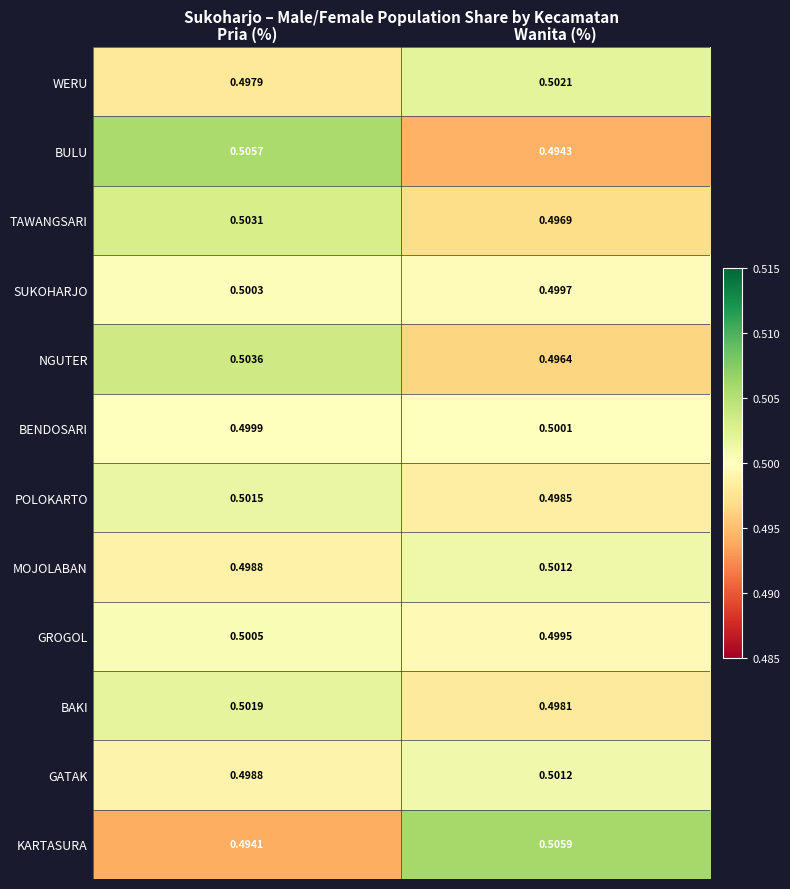

Which category has the lowest value across all series?

Pria (%)